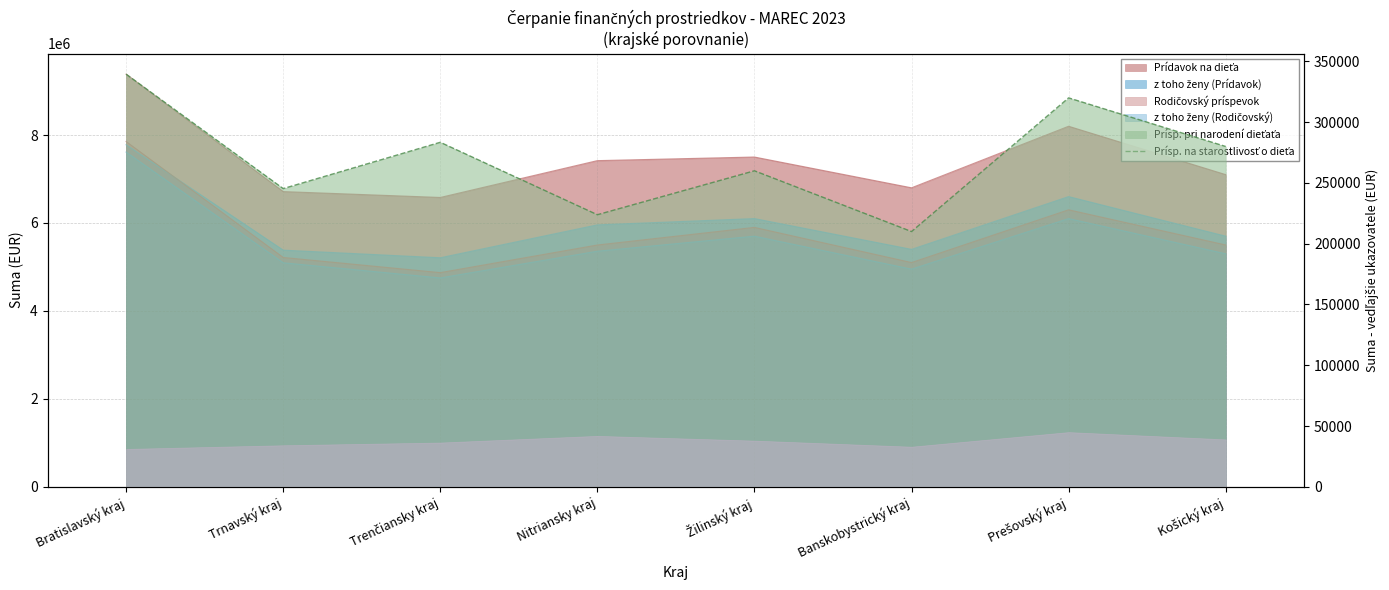

What is the maximum value shown in the chart?

339496.5